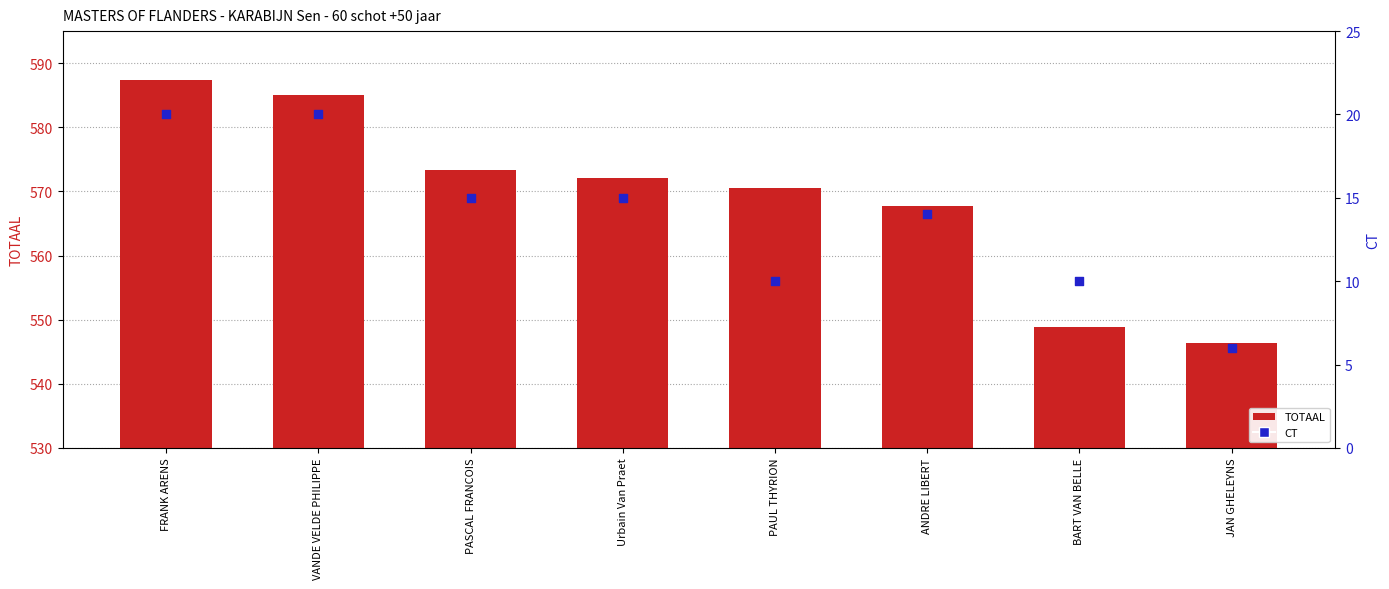

What is the total value across all series at FRANK ARENS?

607.3